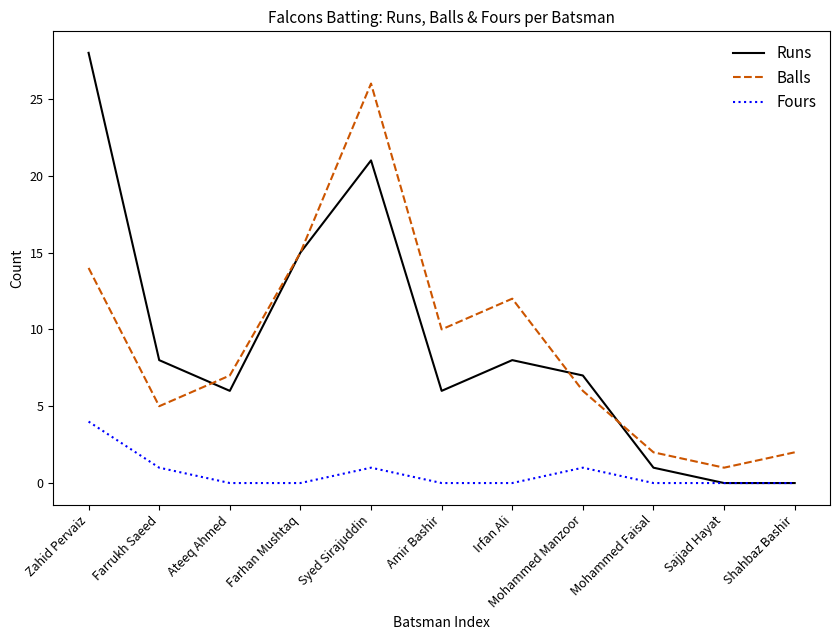

Which category has the lowest value in the Balls series?

Sajjad Hayat